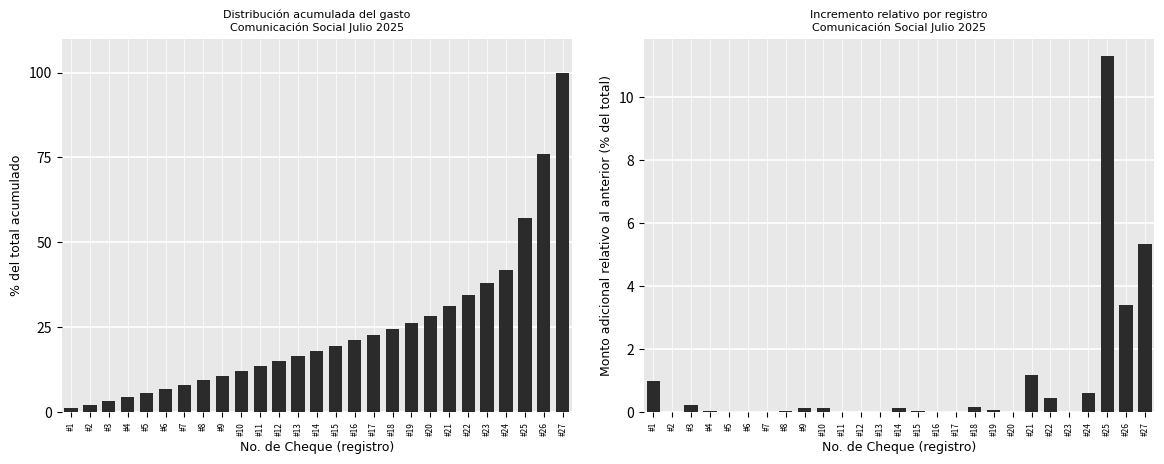

What is the difference between the highest and lowest values at #9?

10.4